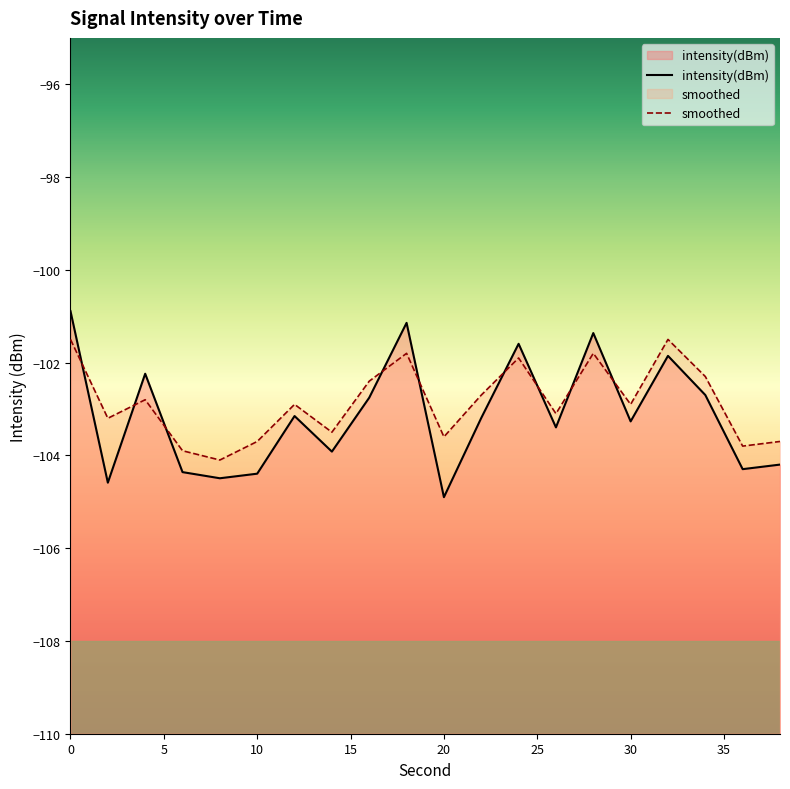

Rank the series at 20 from highest to lowest value.

smoothed, intensity(dBm)